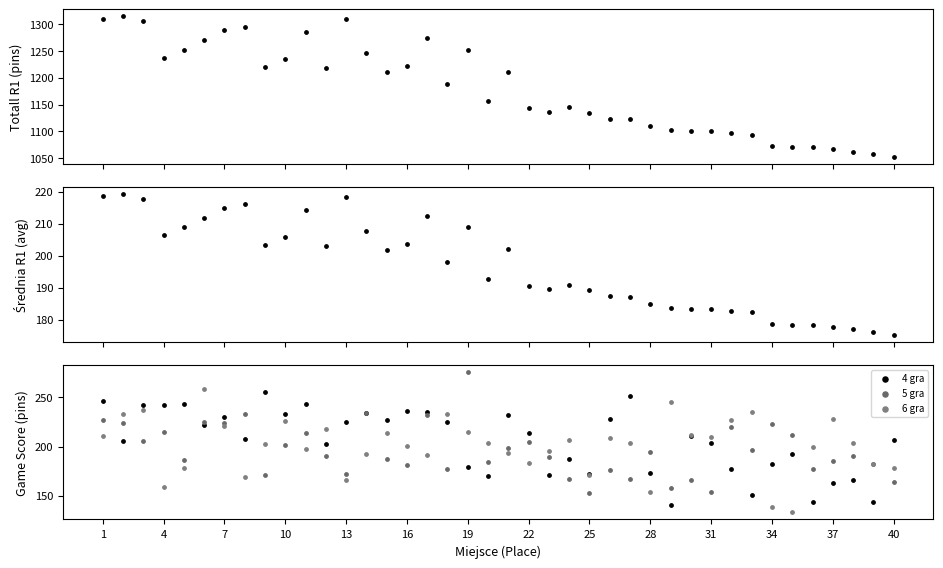

Which series has the largest total across all categories?

Totall R1